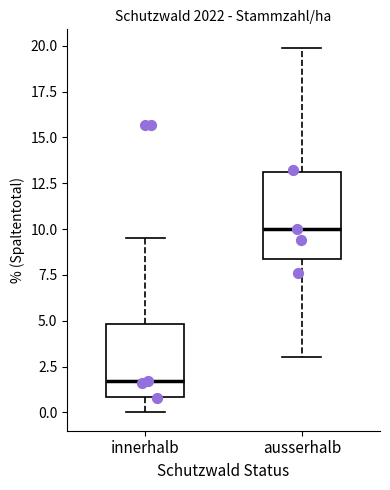

Reading left to right, transcribe this box plot: for each box, give where its median line is, the range the box spans, and where its two whiskers end, as read against the y-axis. The values are not printed on the chart, so give them approximately, as read against the axis.

innerhalb: median 1.5, box 1.0 to 5.0, whiskers 0.0 to 9.5
ausserhalb: median 10.0, box 8.5 to 13.0, whiskers 3.0 to 20.0